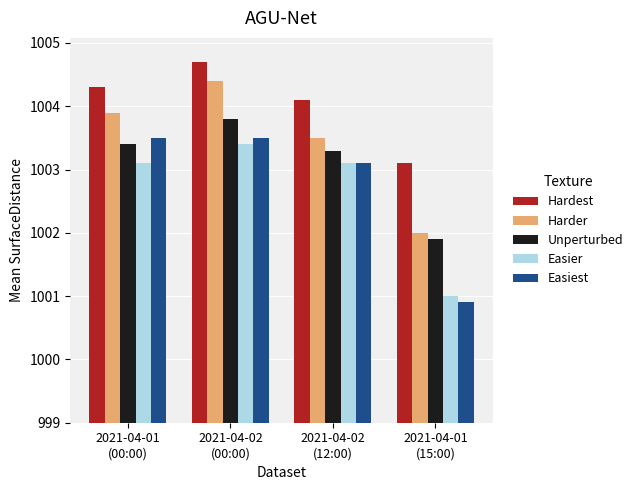

What position from the right is 2021-04-02
(12:00)?

2